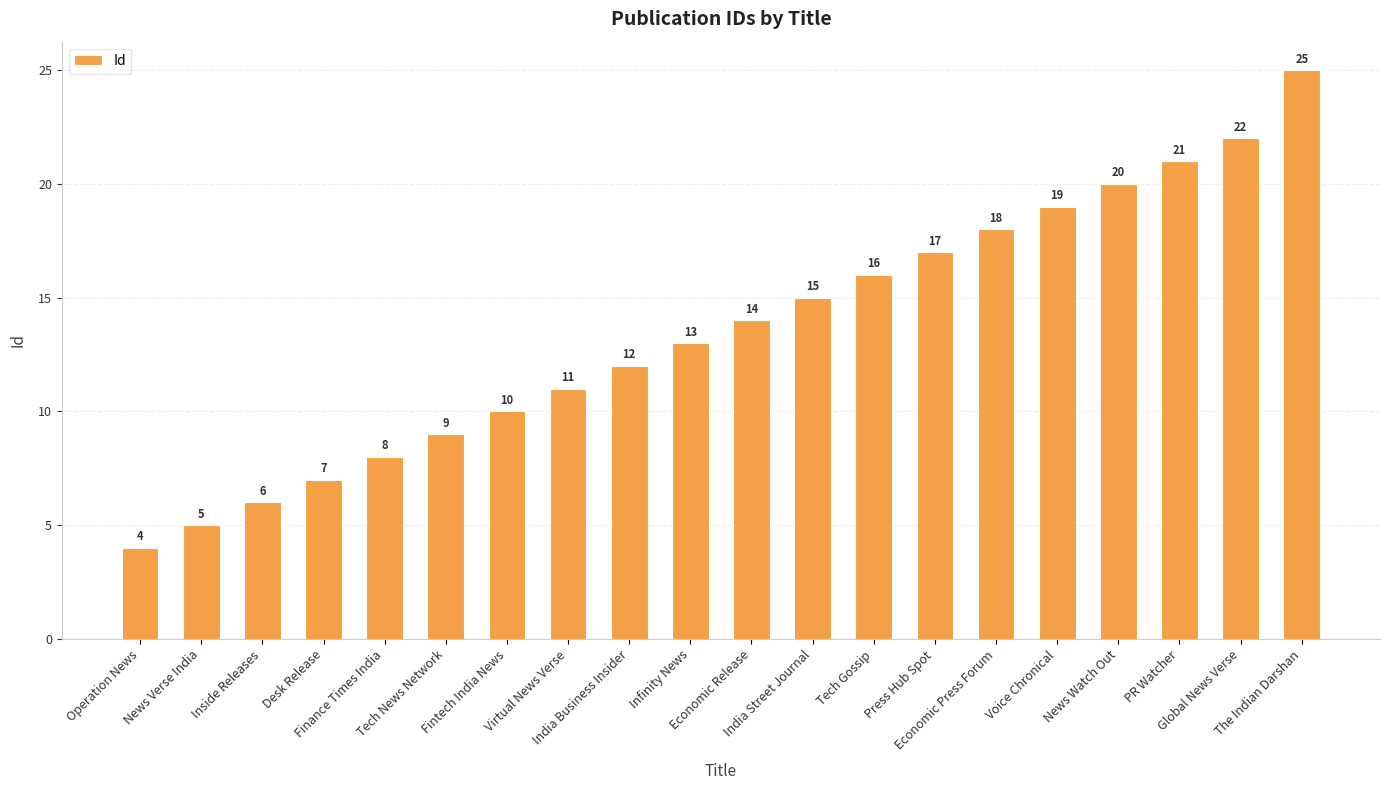

What position from the right is Infinity News?

11